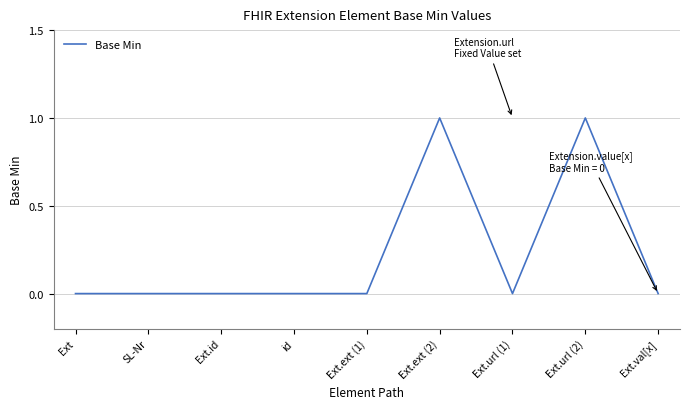

What is the difference between the second highest and second lowest values?

1